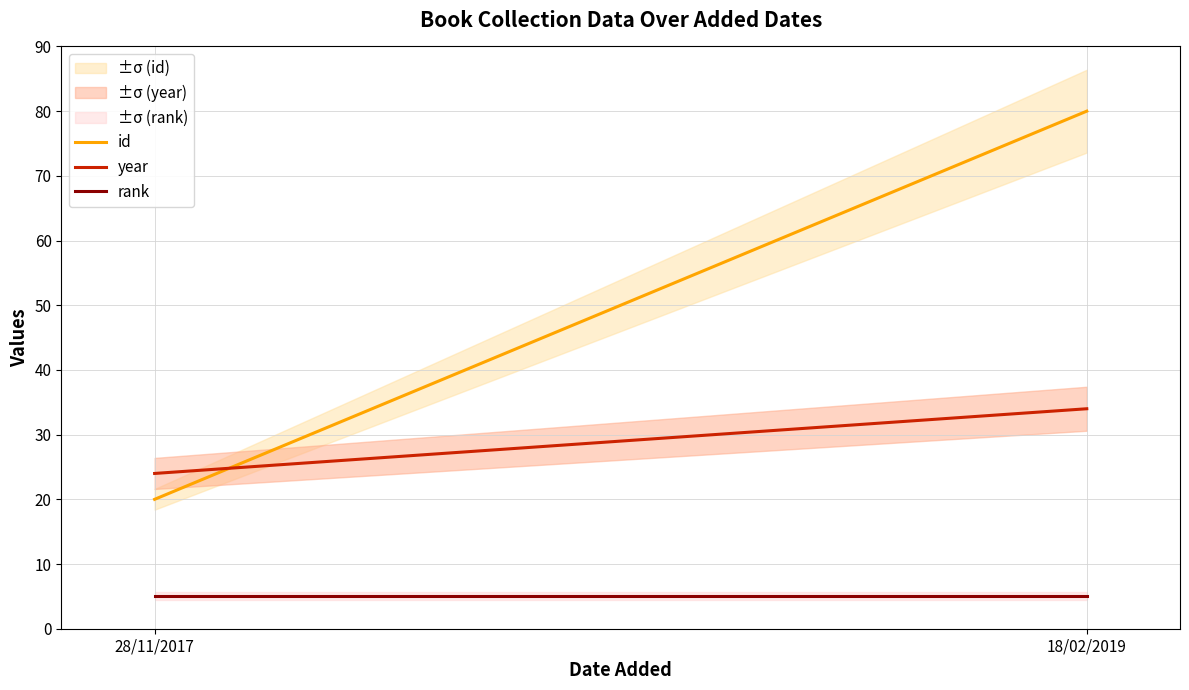

Is this an area chart (filled region under the line)?

No